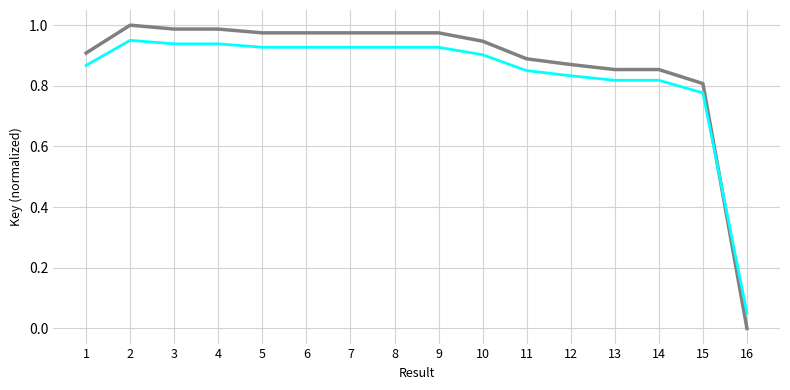

What is the total value across all series at 6?

1.9